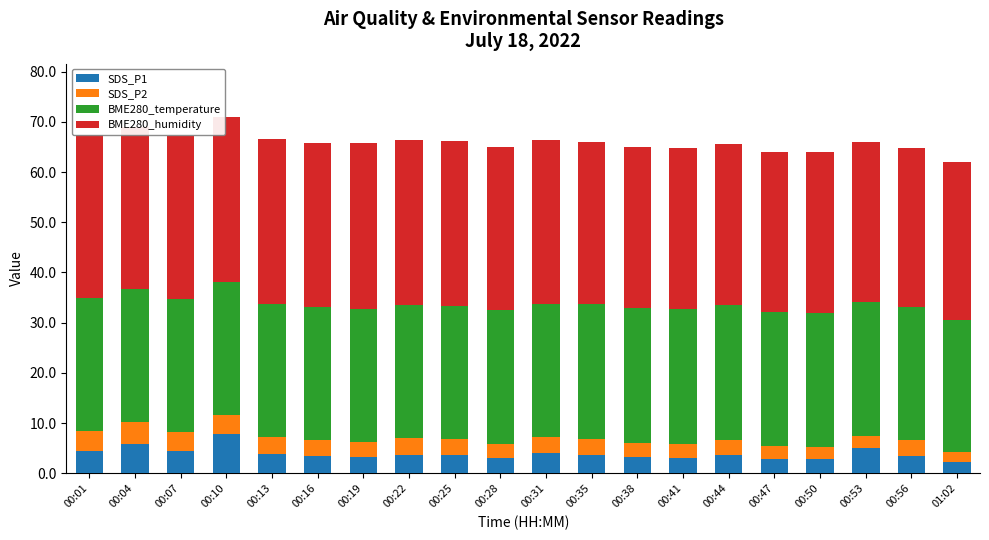

What is the sum of all SDS_P1 values?

77.7